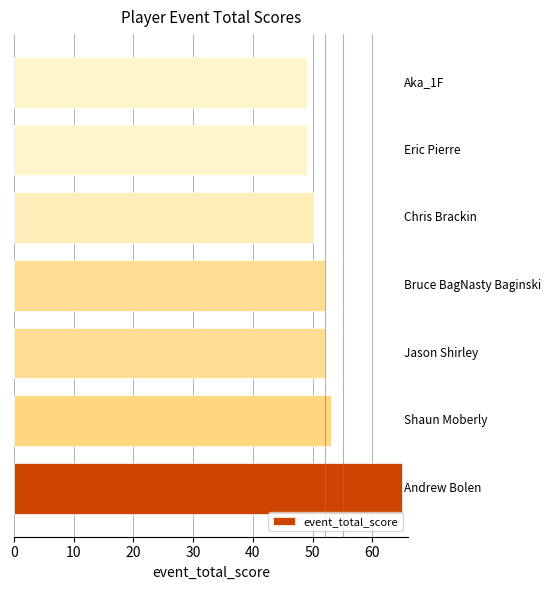

What is the sum of all values?

370